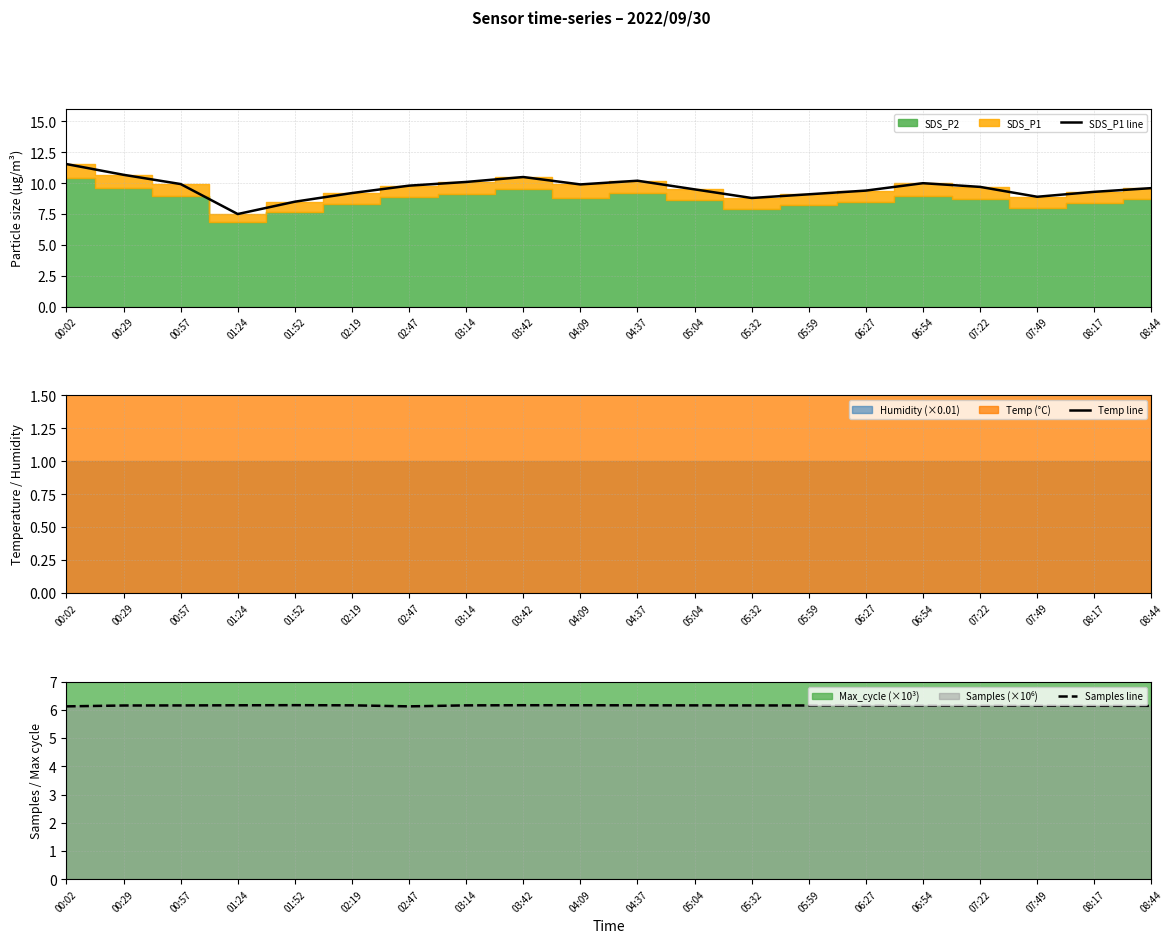

What is the difference between the highest and lowest values at 04:09?

5.0